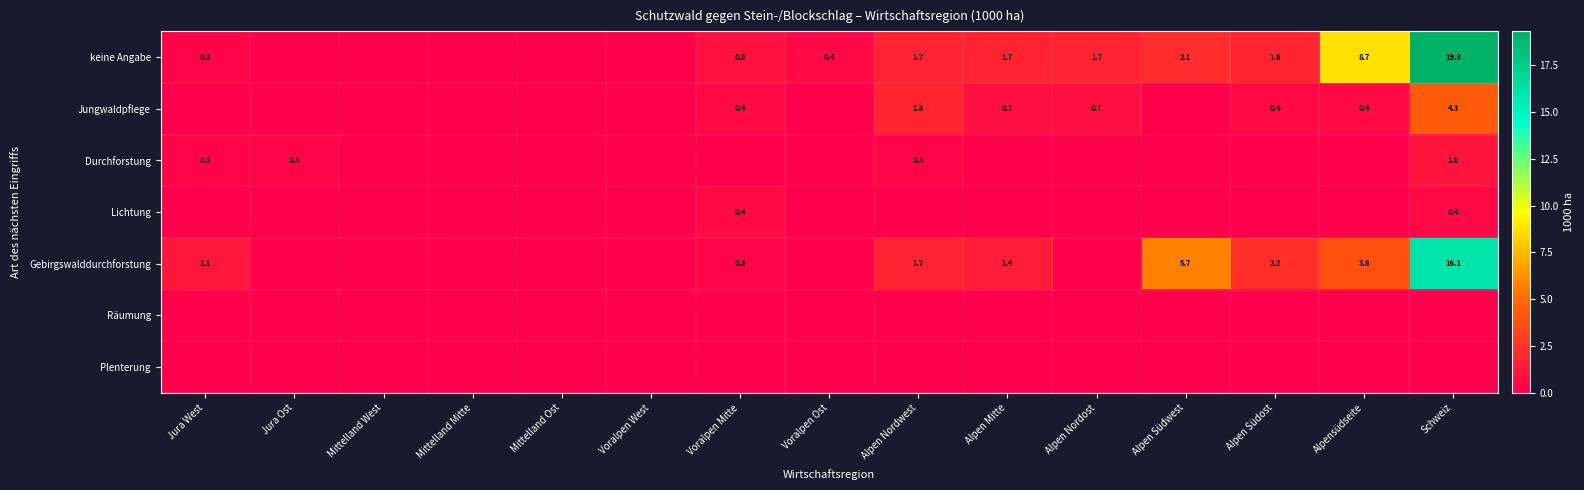

The Jungwaldpflege series shows 0.4 at Voralpen Mitte. True or false?

True